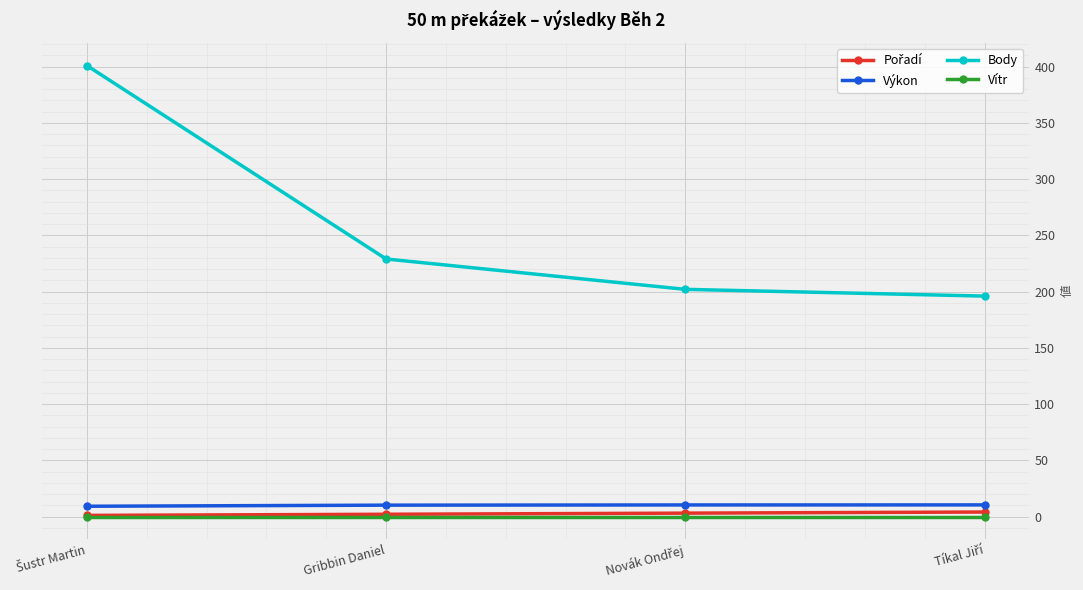

Is this an area chart (filled region under the line)?

No